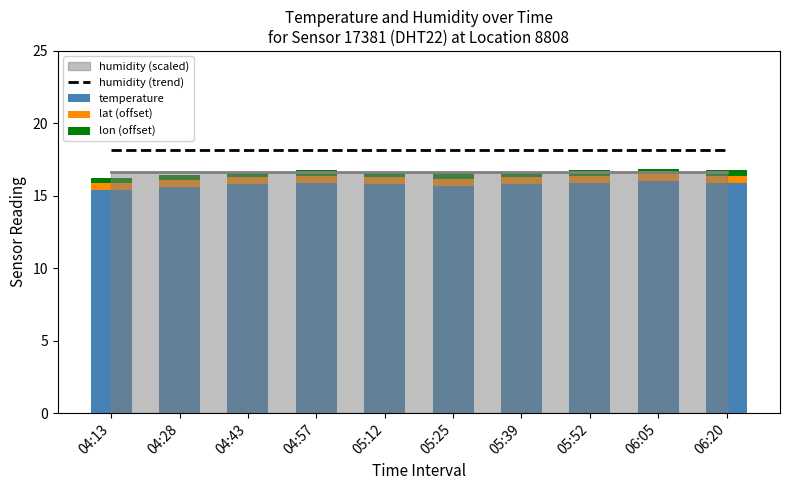

Which series has the widest spread of values?

temperature